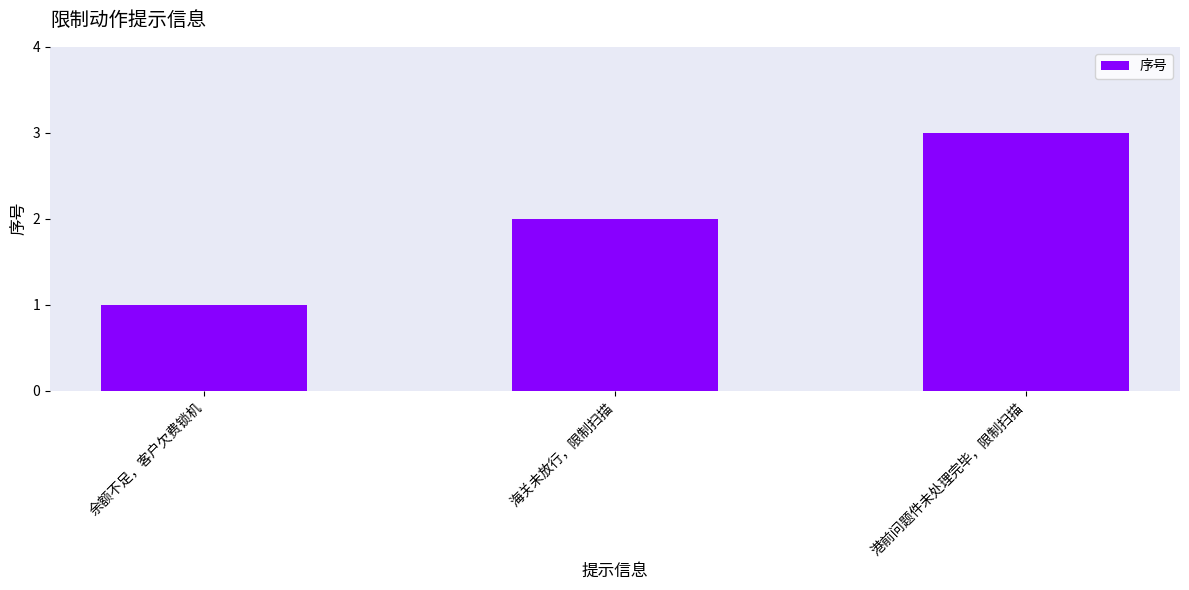

What is the difference between the maximum and minimum values?

2